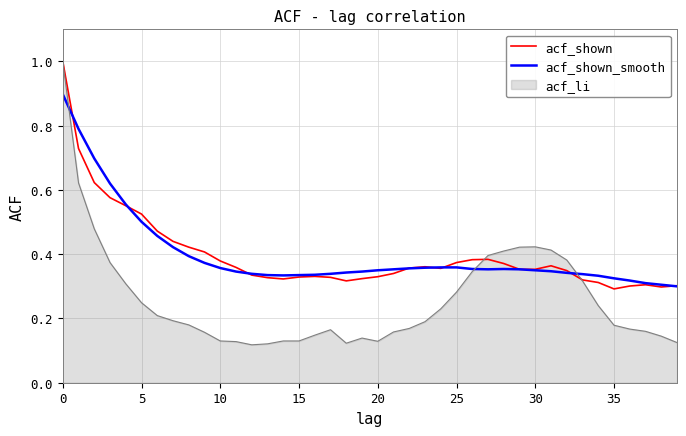

Which series has the largest range (max minus min)?

acf_li